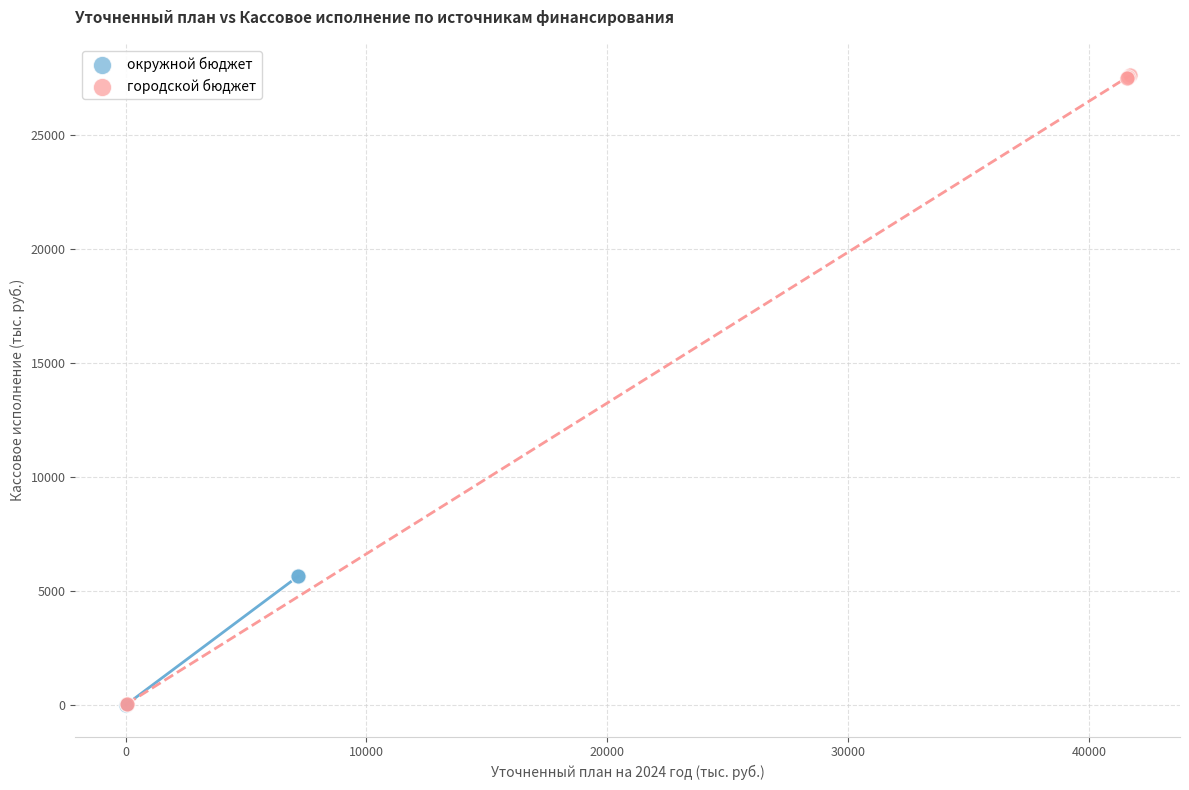

Which series contains the highest Y value?

городской бюджет